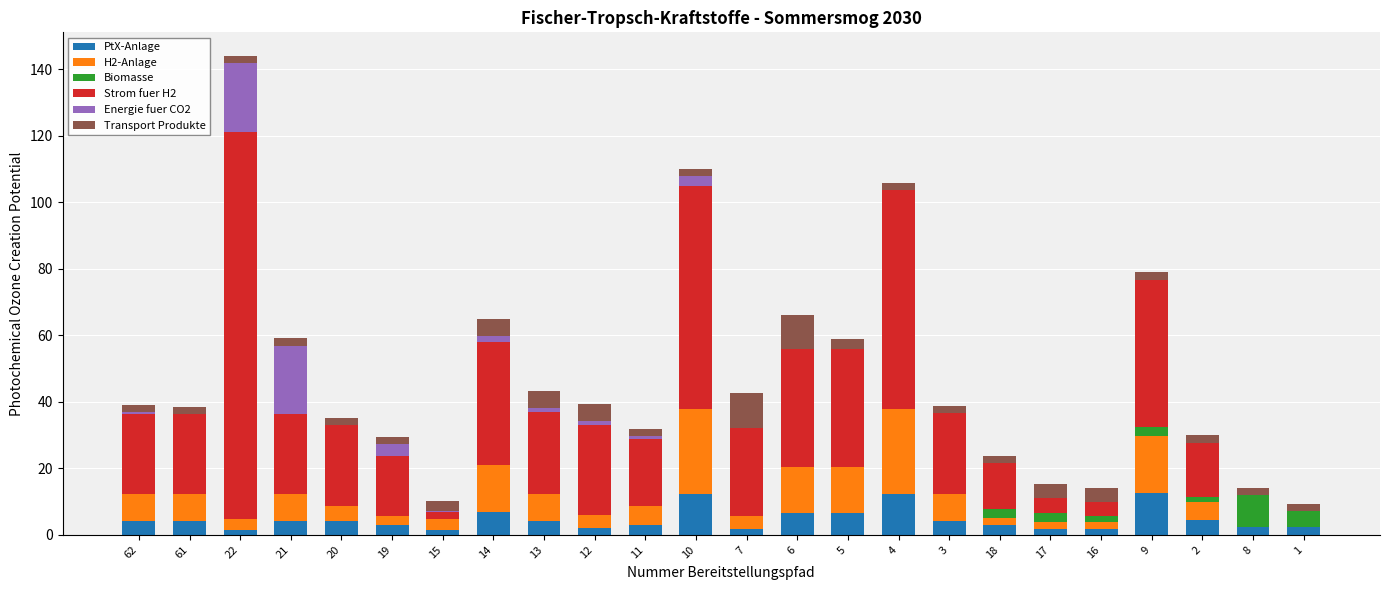

At which category is the sum across all series the highest?

22